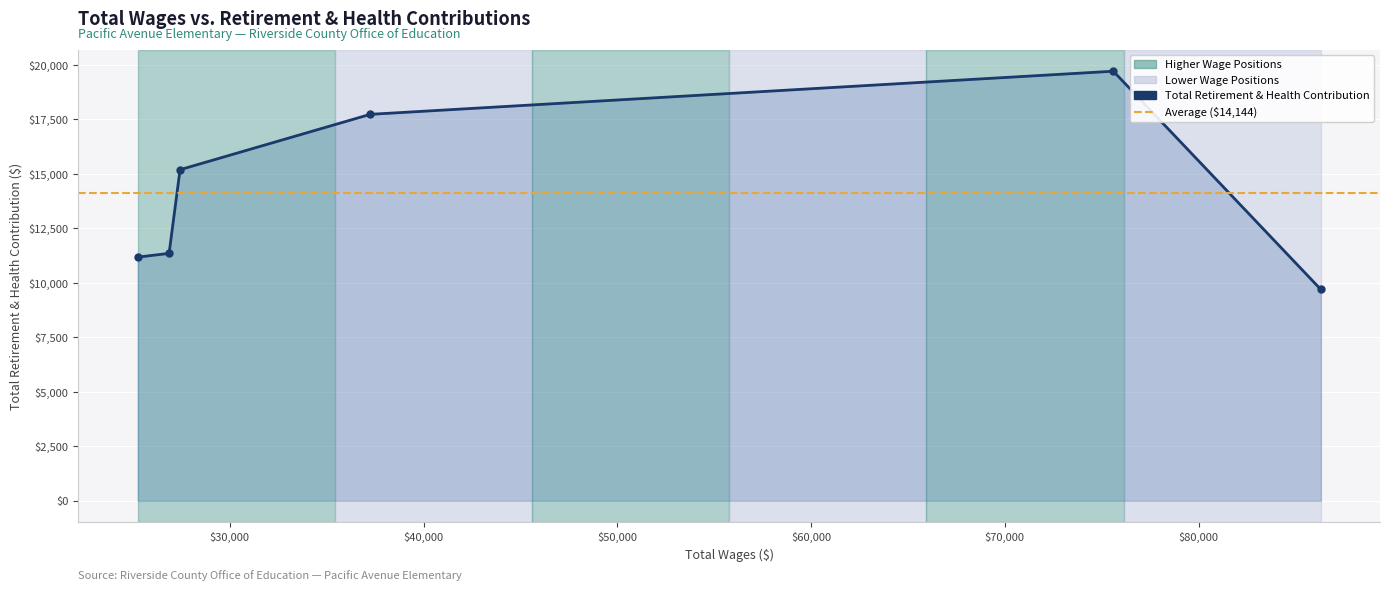

What is the minimum value shown in the chart?

9696